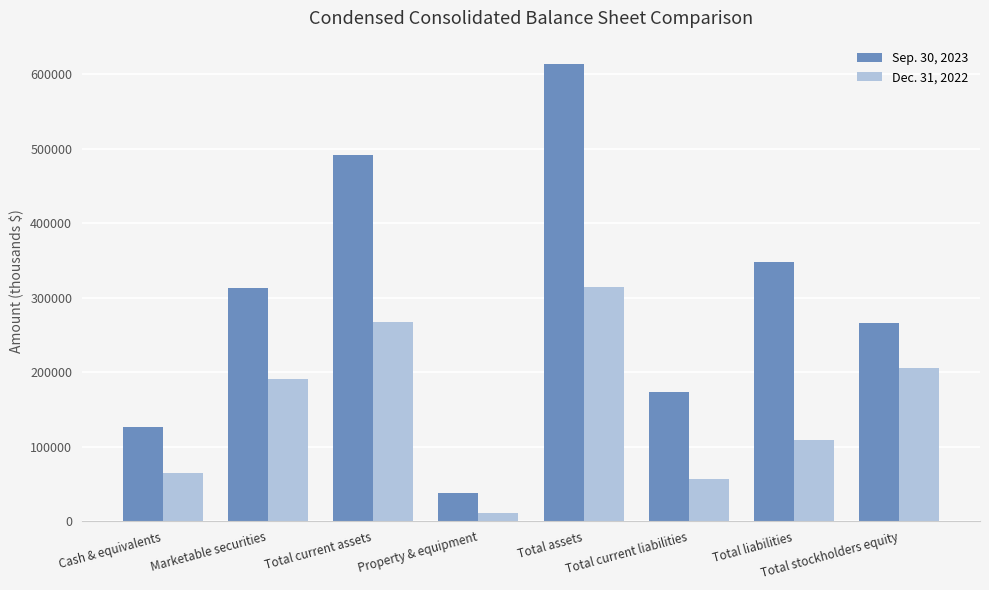

What value does the Dec. 31, 2022 series have at Total assets?

313817